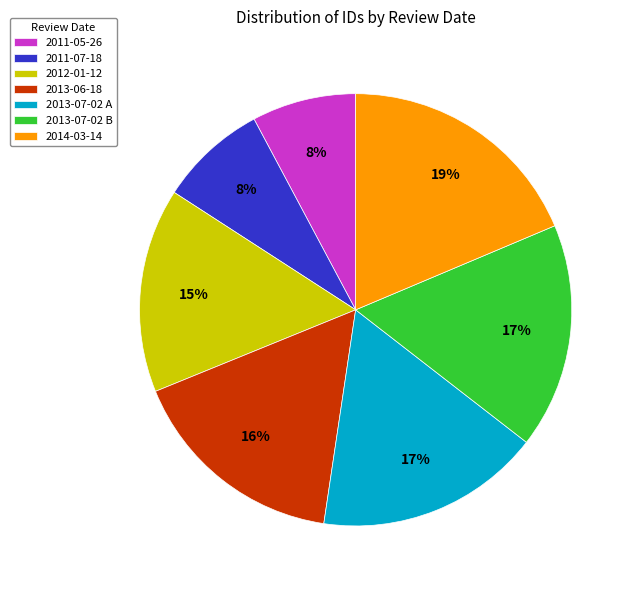

How many segments does this pie chart have?

7